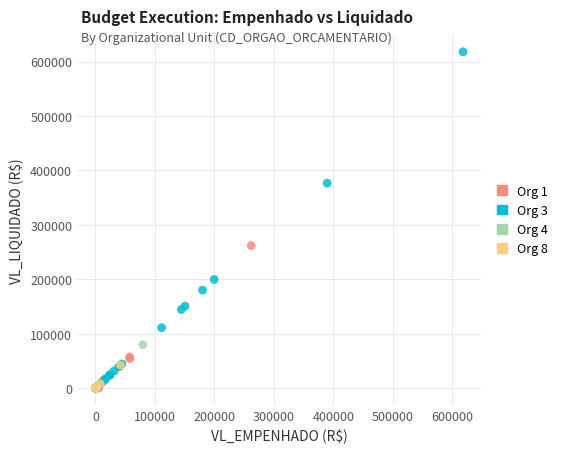

What are all the series names shown in the legend?

Org 1, Org 3, Org 4, Org 8